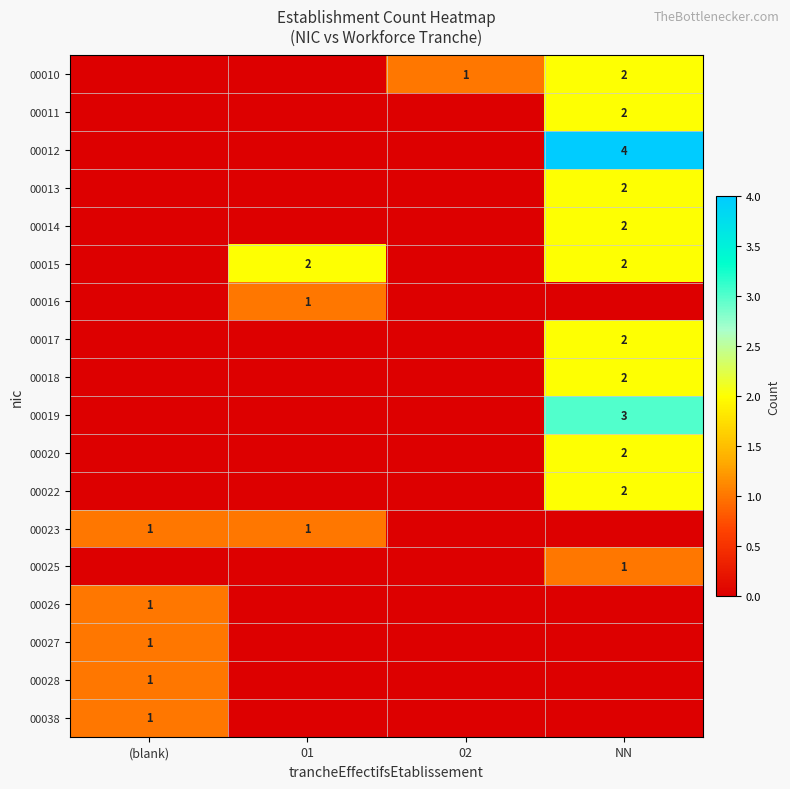

Is it true that 00010 equals 2 at NN?

True